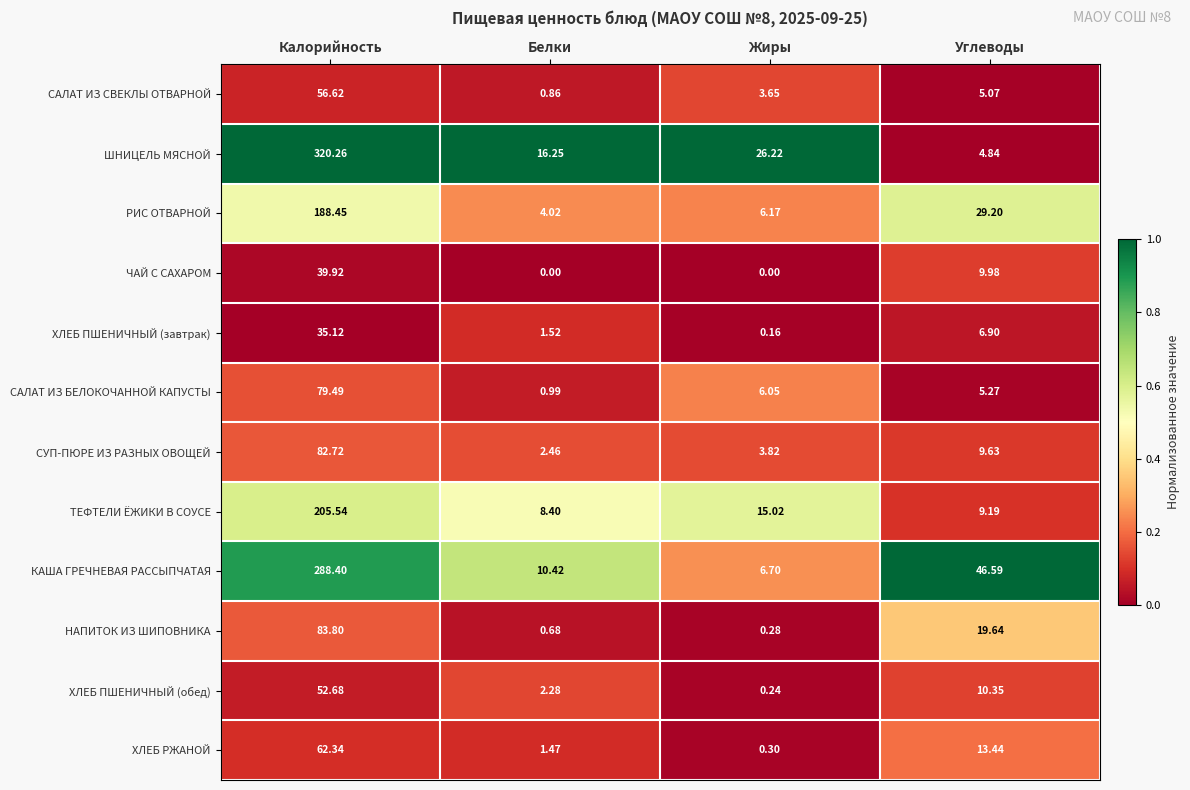

At which category is the sum across all series the highest?

Калорийность